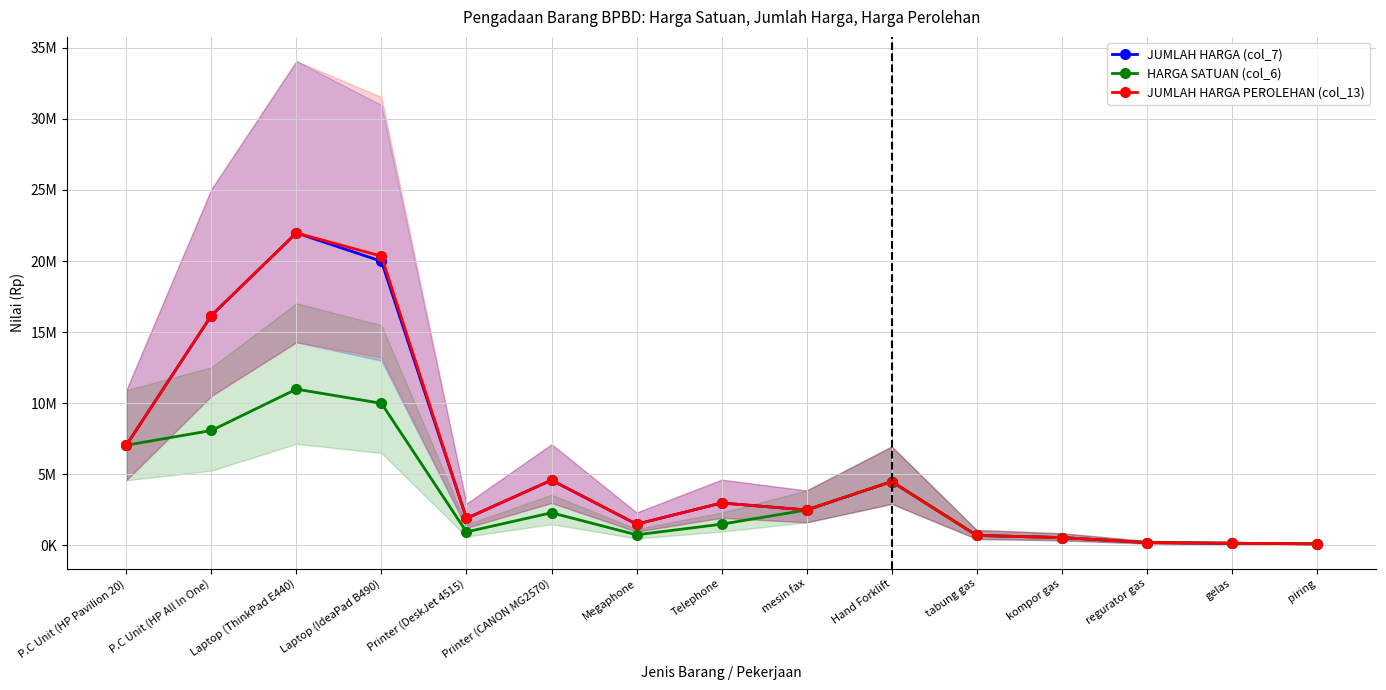

What is the spread (max minus min) of values at P.C Unit (HP All In One)?

8083000